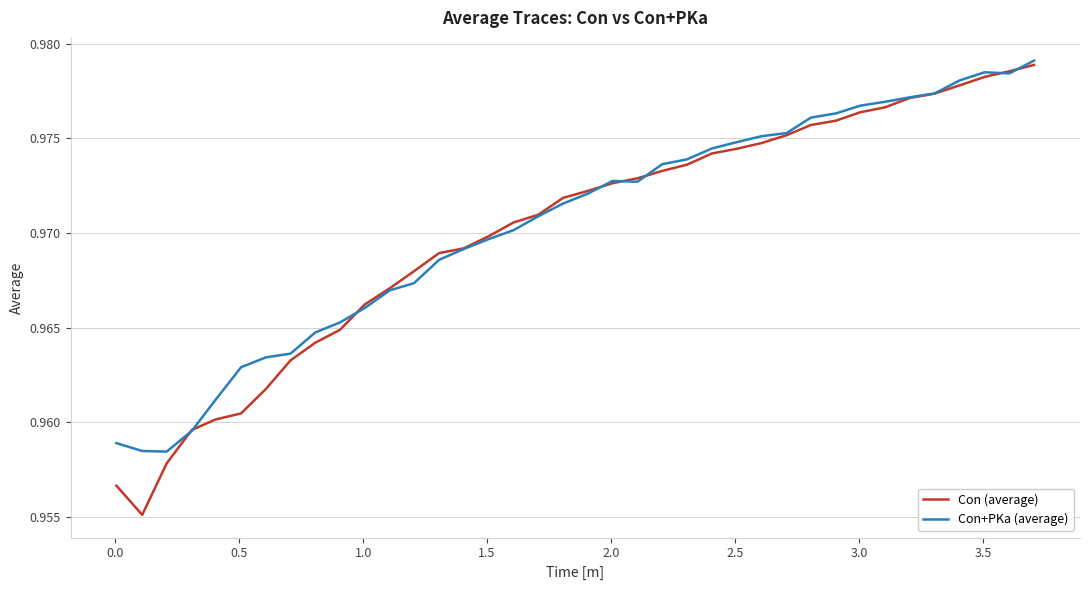

Which series has the largest range (max minus min)?

Con (average)